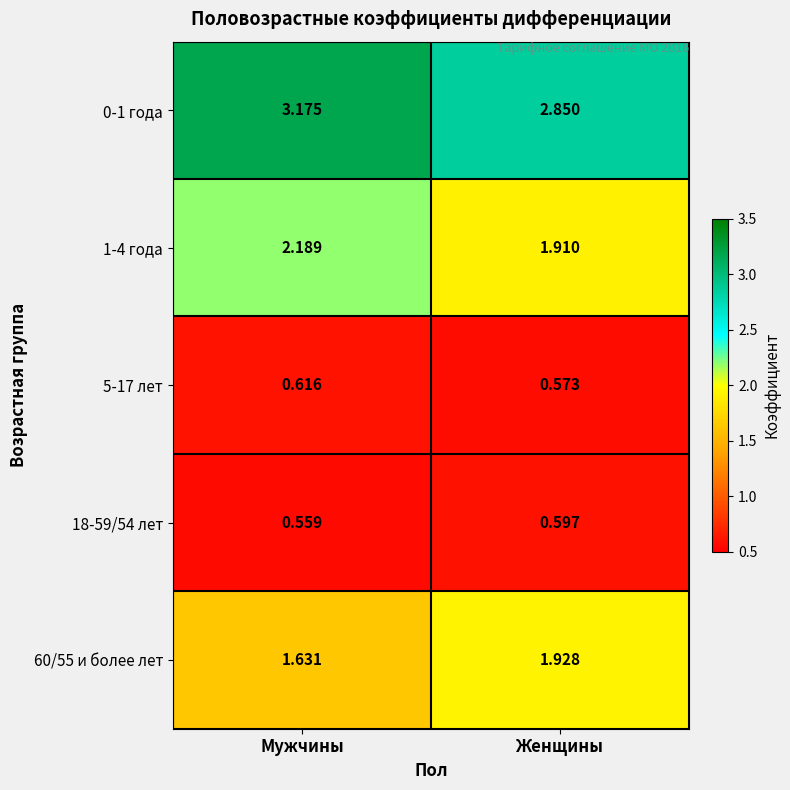

At which label does 60/55 и более лет reach its peak?

Женщины